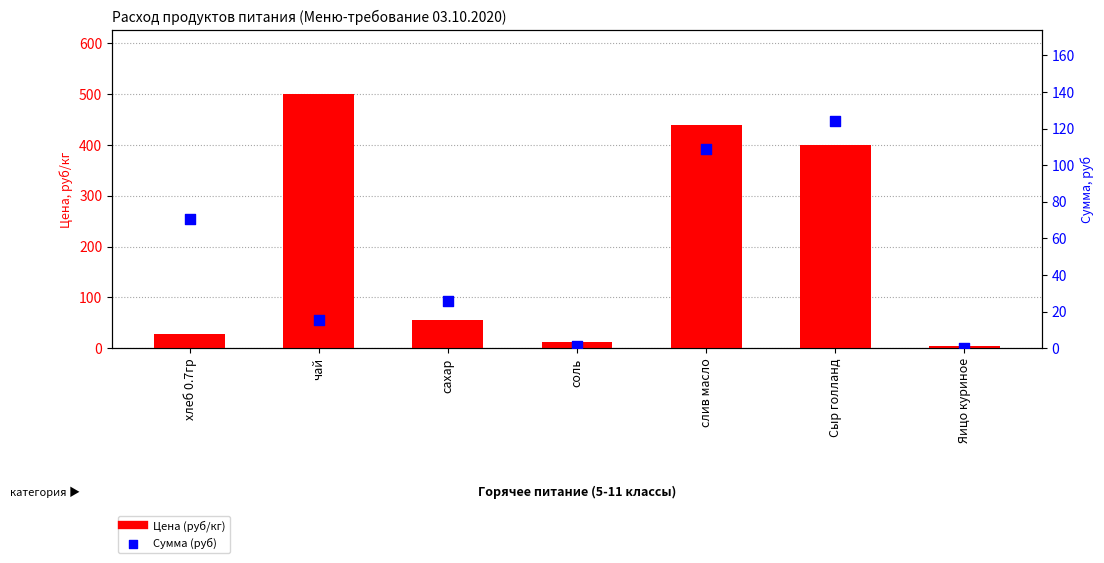

Which series reaches the minimum Y coordinate?

Сумма (руб)